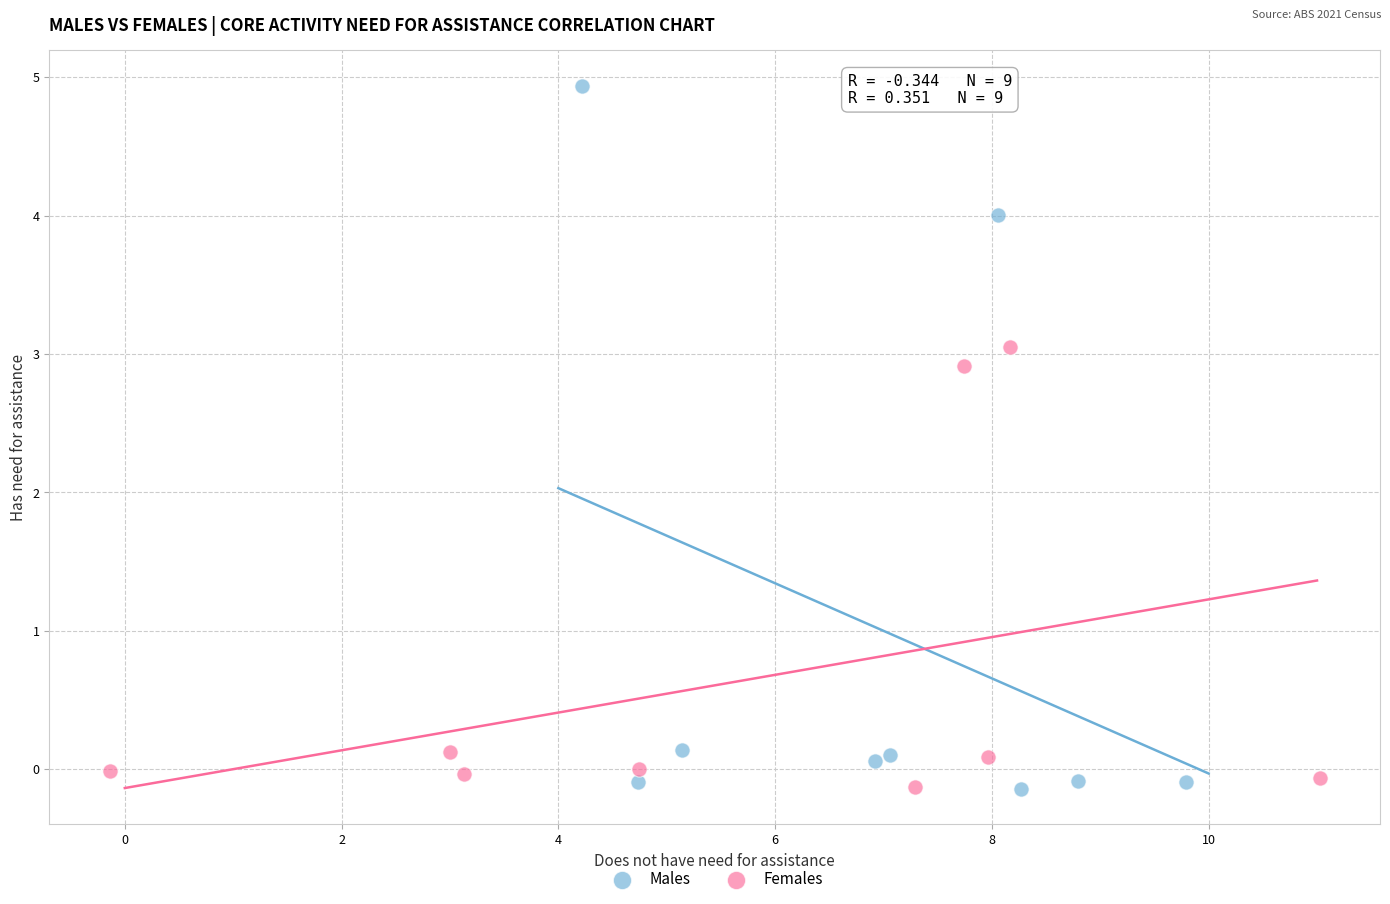

Which series has the largest Y range (max minus min)?

Males